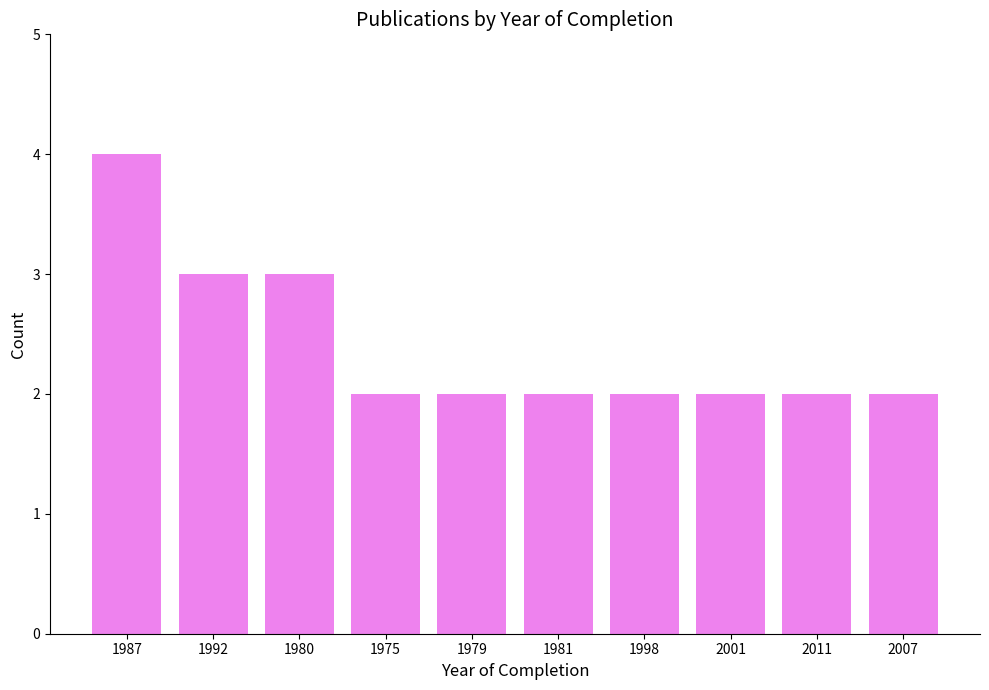

What is the value of the 9th bar from the left?

2